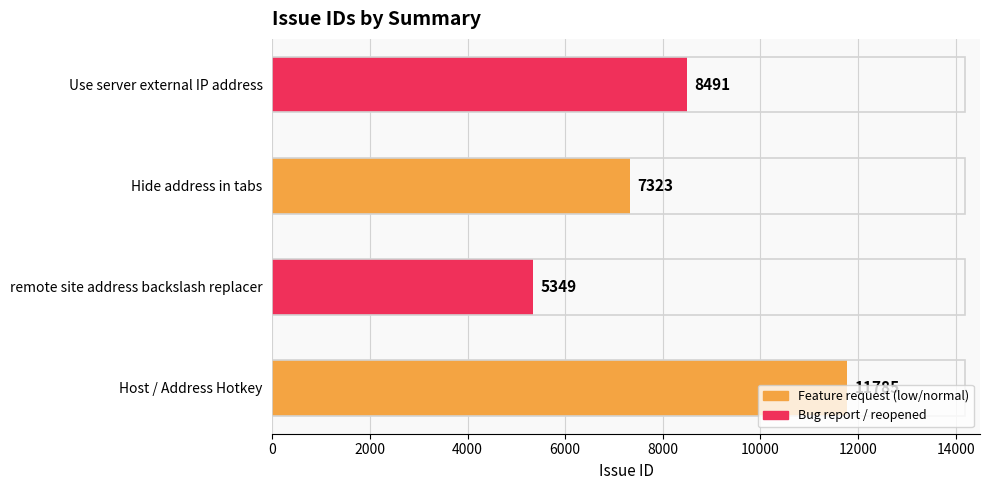

At which category does the chart reach its minimum across all series?

remote site address backslash replacer